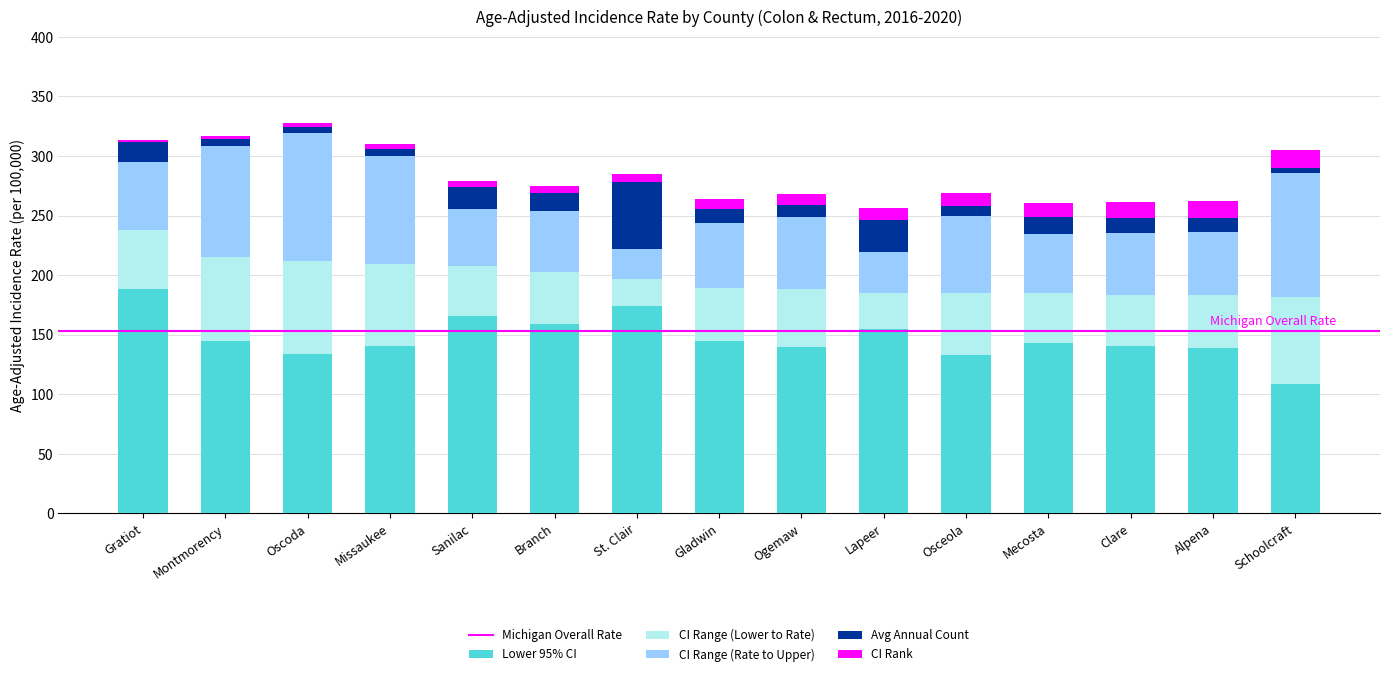

The value of Lower 95% CI at Clare is 195.7. True or false?

False